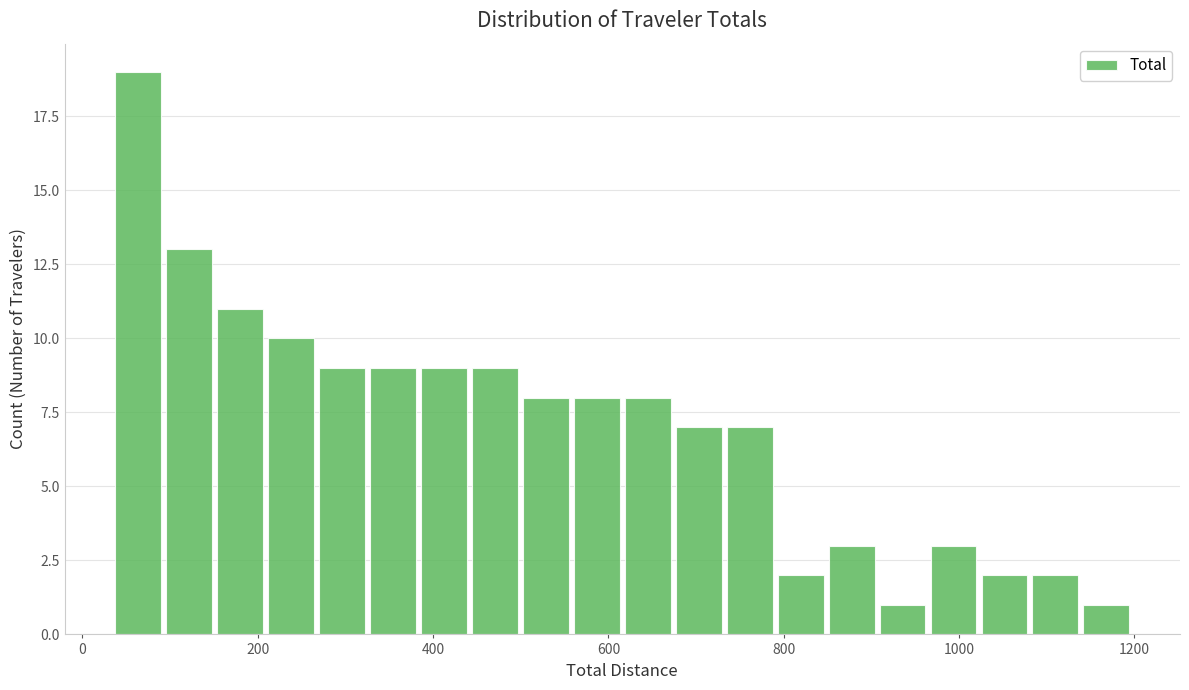

Read against the x-axis, roughly where is the centre of the tallest bar?

60